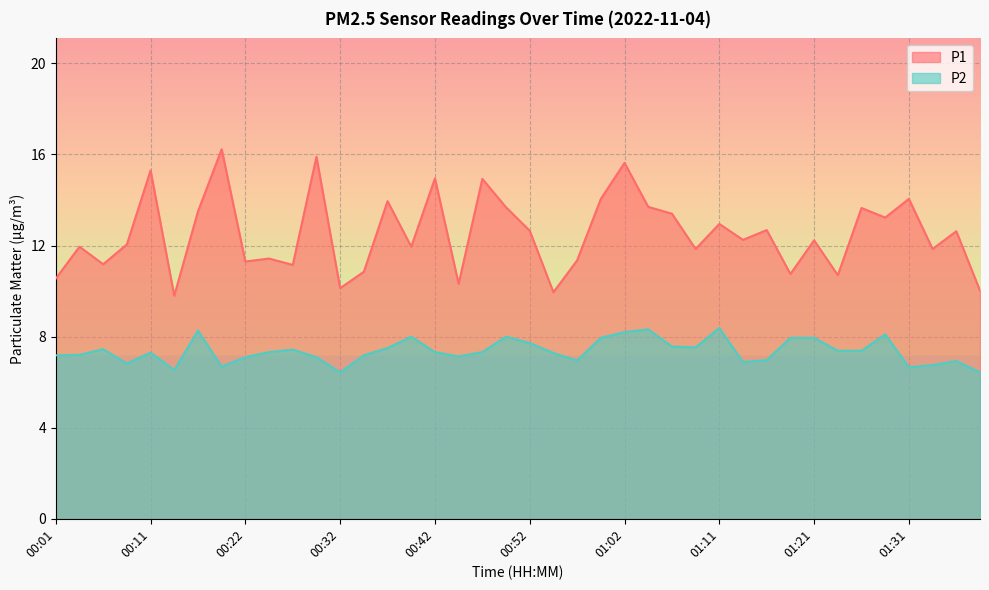

Reading left to right, transcribe all the data shown in this chart.

P1: 00:01=10.6	00:04=11.9	00:06=11.2	00:09=12.1	00:11=15.3	00:14=9.8	00:16=13.5	00:19=16.2	00:22=11.3	00:24=11.4	00:27=11.2	00:30=15.9	00:32=10.1	00:35=10.8	00:37=13.9	00:40=11.9	00:42=14.9	00:45=10.3	00:47=14.9	00:50=13.7	00:52=12.7	00:54=9.9	00:57=11.3	00:59=14.1	01:02=15.6	01:04=13.7	01:07=13.4	01:09=11.8	01:11=12.9	01:14=12.2	01:16=12.7	01:19=10.8	01:21=12.2	01:24=10.7	01:26=13.7	01:28=13.2	01:31=14.1	01:33=11.8	01:36=12.6	01:38=10.0
P2: 00:01=7.2	00:04=7.2	00:06=7.5	00:09=6.8	00:11=7.3	00:14=6.5	00:16=8.3	00:19=6.7	00:22=7.1	00:24=7.3	00:27=7.4	00:30=7.1	00:32=6.4	00:35=7.2	00:37=7.5	00:40=8.0	00:42=7.3	00:45=7.1	00:47=7.3	00:50=8.0	00:52=7.7	00:54=7.3	00:57=7.0	00:59=8.0	01:02=8.2	01:04=8.3	01:07=7.6	01:09=7.5	01:11=8.4	01:14=6.9	01:16=7.0	01:19=8.0	01:21=8.0	01:24=7.4	01:26=7.4	01:28=8.1	01:31=6.7	01:33=6.8	01:36=6.9	01:38=6.4